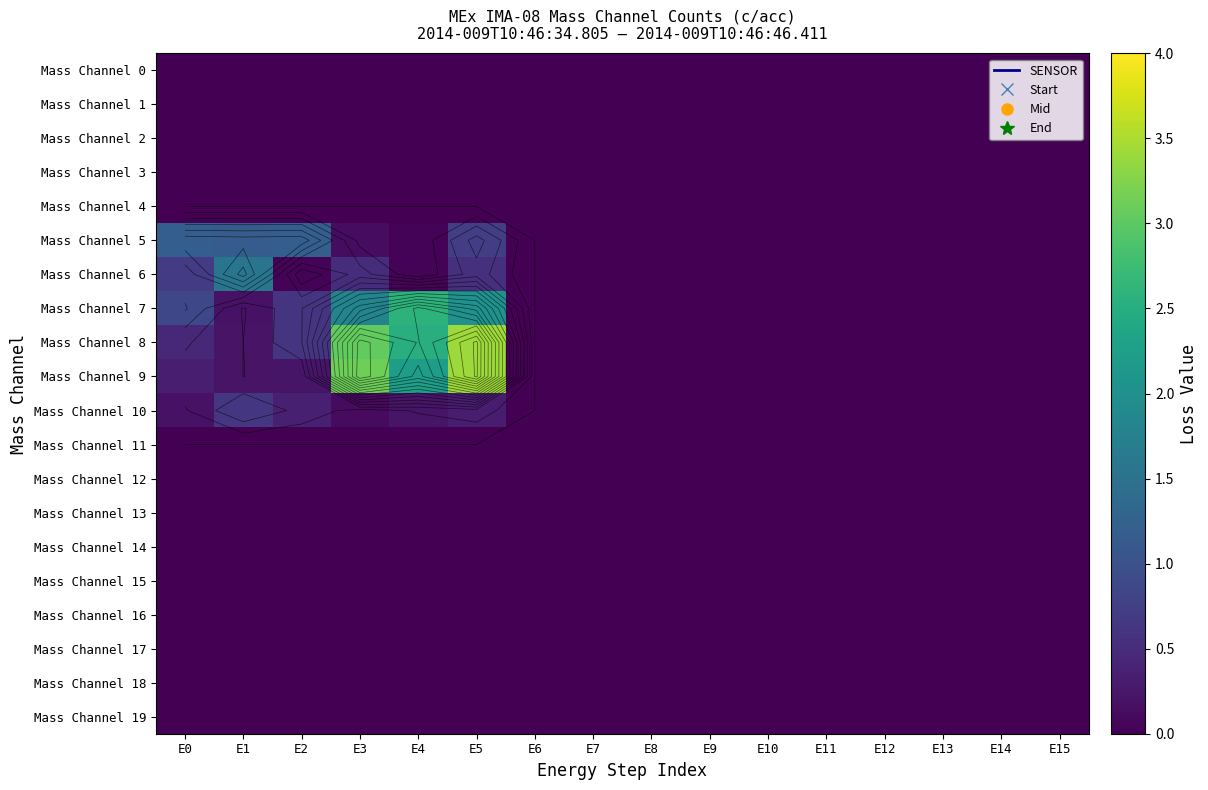

Which category has the highest value across all series?

E5